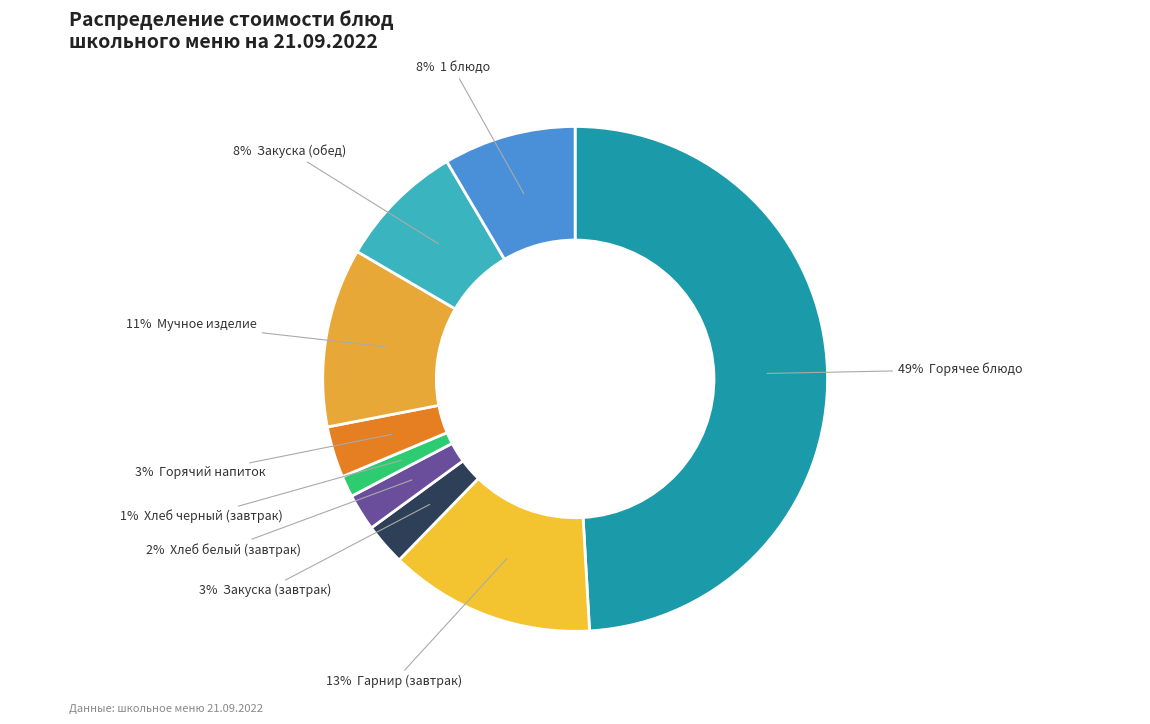

Is there a majority slice in this chart?

No